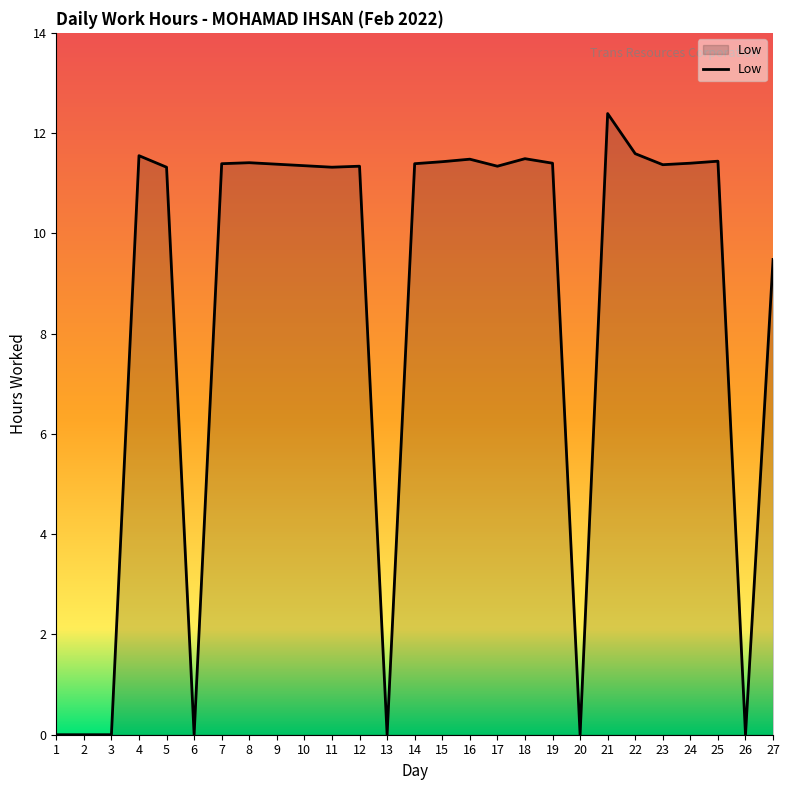

Which category has the highest value across all series?

21